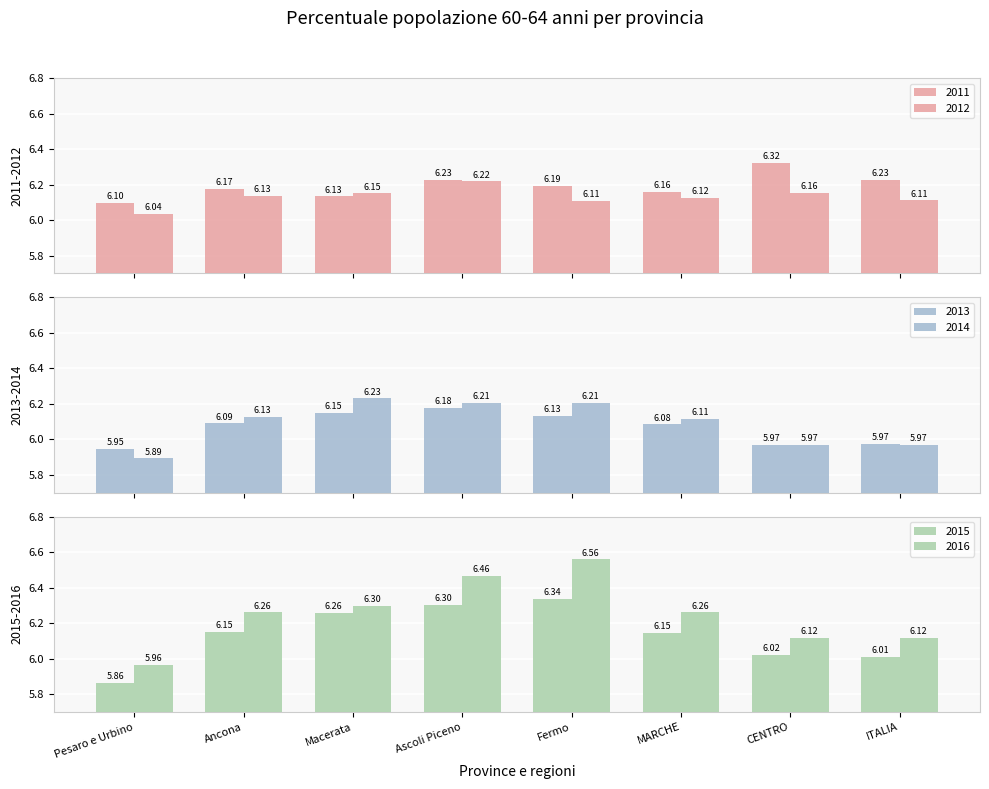

Between Ancona and CENTRO, which is larger?

CENTRO